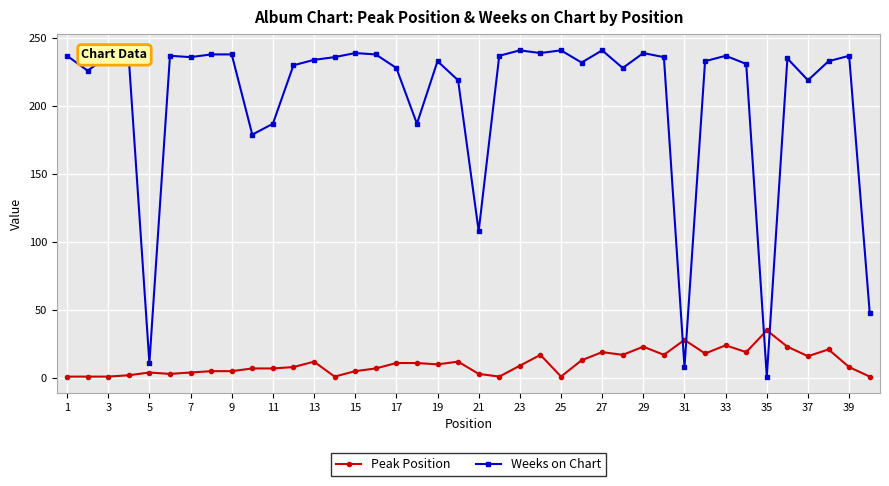

What is the average value of the Weeks on Chart series?

206